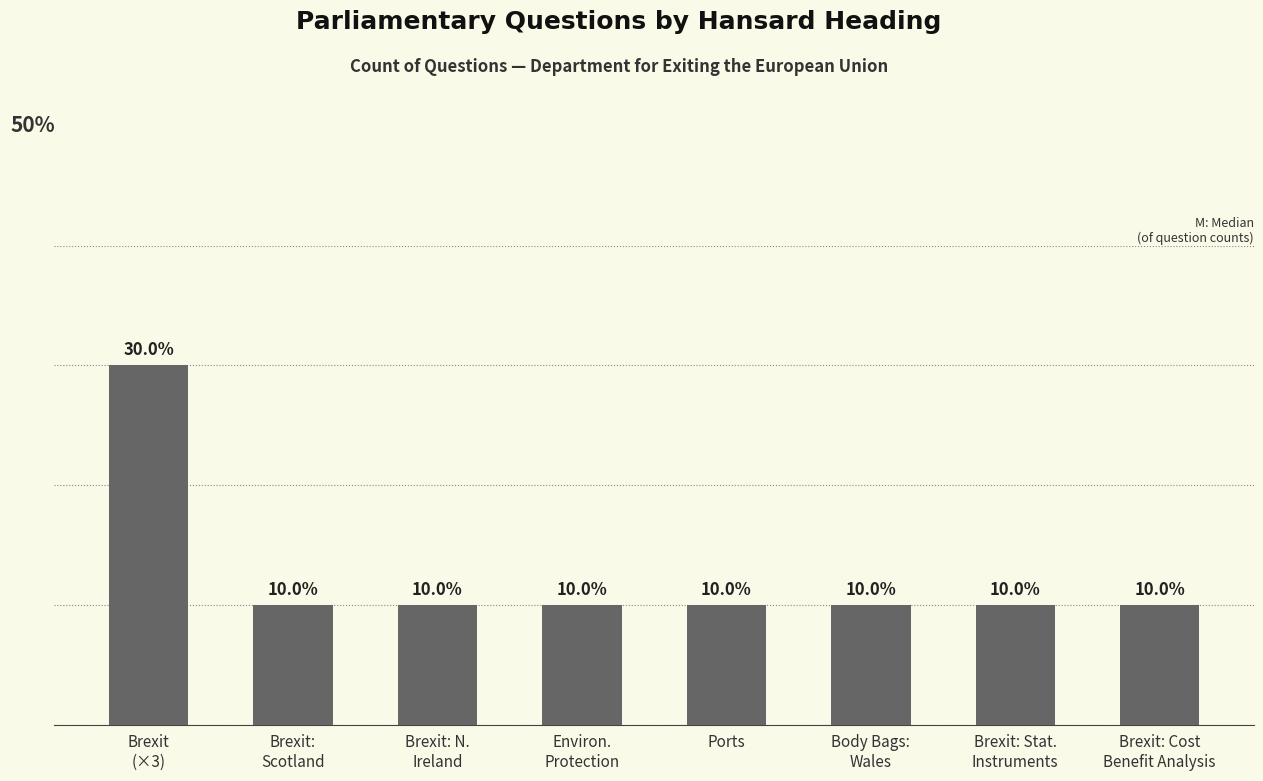

Reading left to right, what are all the values shown in this chart?

Brexit
(×3)=3	Brexit:
Scotland=1	Brexit: N.
Ireland=1	Environ.
Protection=1	Ports=1	Body Bags:
Wales=1	Brexit: Stat.
Instruments=1	Brexit: Cost
Benefit Analysis=1